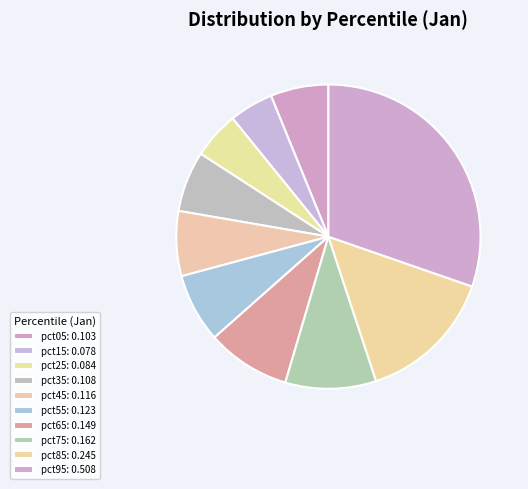

To the nearest percent, what is the difference between the pct35 and pct75 slice percentages?

3%